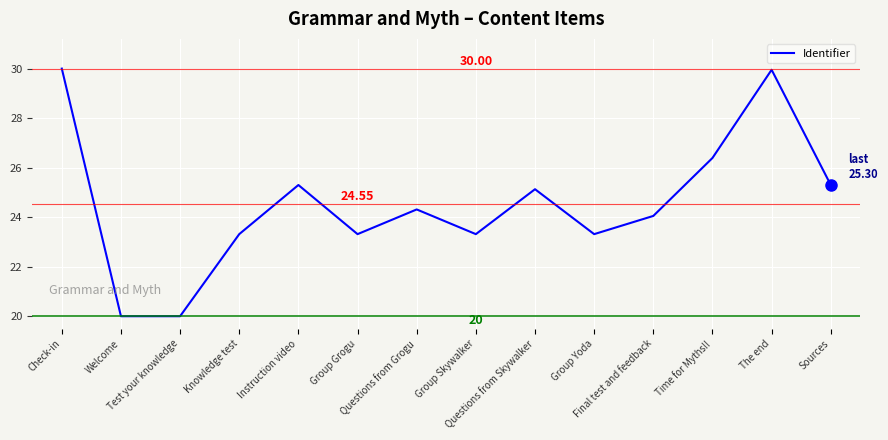

Reading right to left, extract all data points from this chart.

25.3	30.0	26.4	24.1	23.3	25.1	23.3	24.3	23.3	25.3	23.3	20.0	20.0	30.0